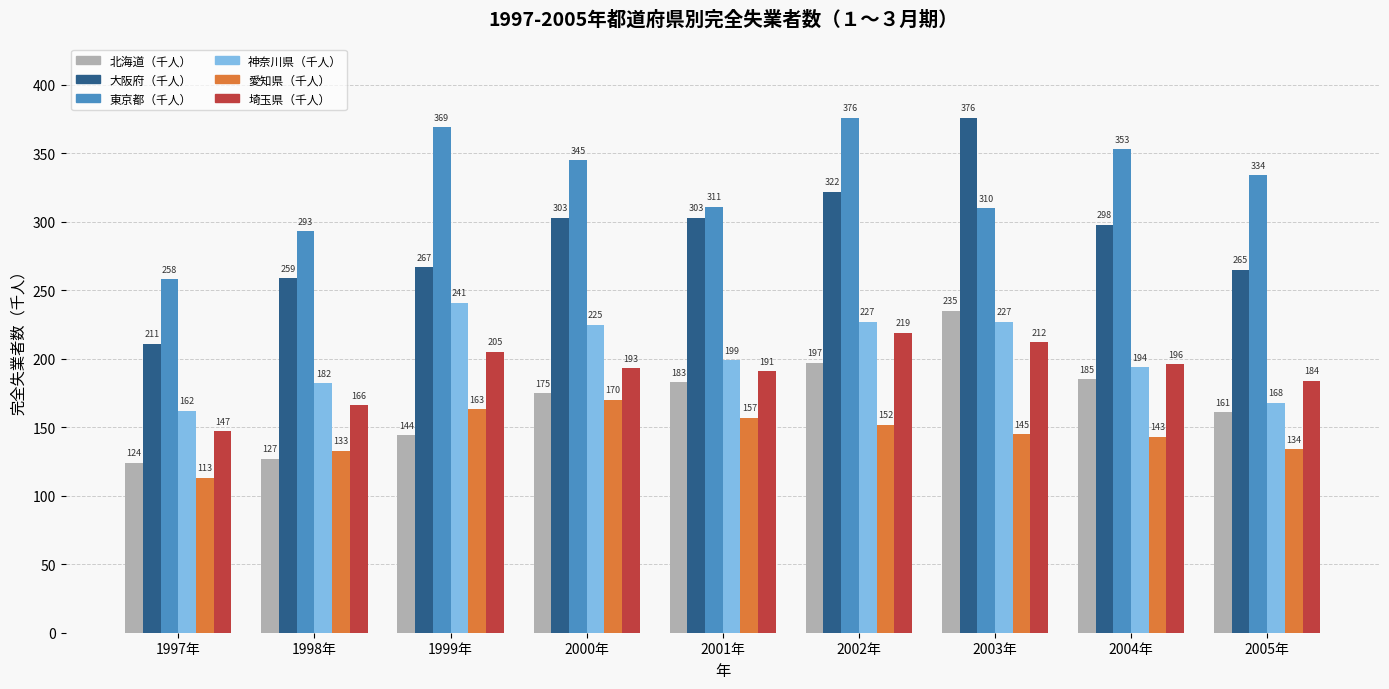

Which series has the widest spread of values?

大阪府（千人）